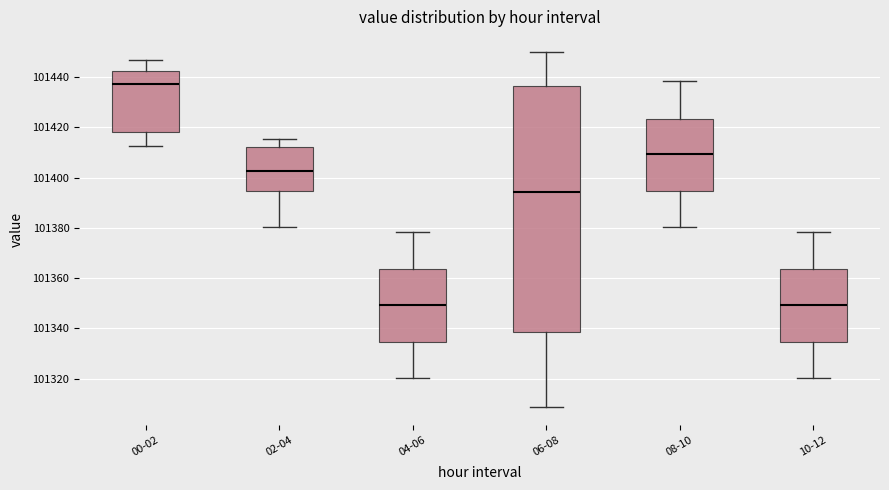

Reading left to right, read every box against the y-axis: the position of its median line, the range the box covers, and the ends of its whiskers. The values are not printed on the chart, so give them approximately, as read against the axis.

00-02: median 101438, box 101418 to 101442, whiskers 101412 to 101446
02-04: median 101402, box 101394 to 101412, whiskers 101380 to 101416
04-06: median 101350, box 101334 to 101364, whiskers 101320 to 101378
06-08: median 101394, box 101338 to 101436, whiskers 101308 to 101450
08-10: median 101410, box 101394 to 101424, whiskers 101380 to 101438
10-12: median 101350, box 101334 to 101364, whiskers 101320 to 101378